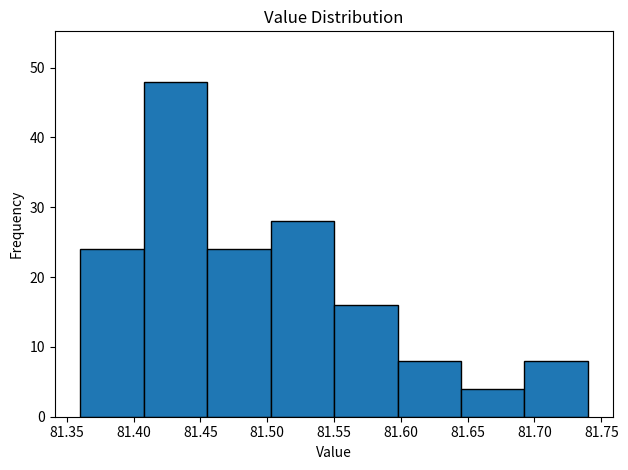

How tall is the bar that spans 81.505 to 81.550 on the x-axis? Neither the bar edges nor the heights are printed on the chart, so give them approximately, as read against the axes.

28